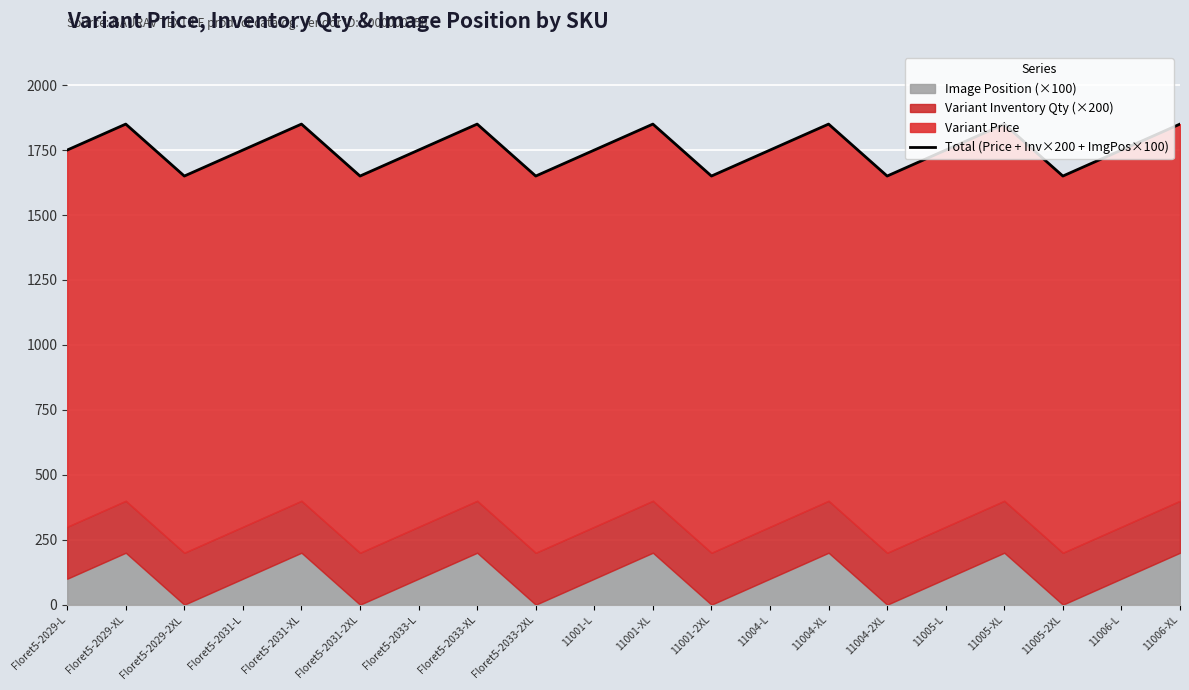

What is the sum of the values at 11005-2XL and 11004-2XL?

3300